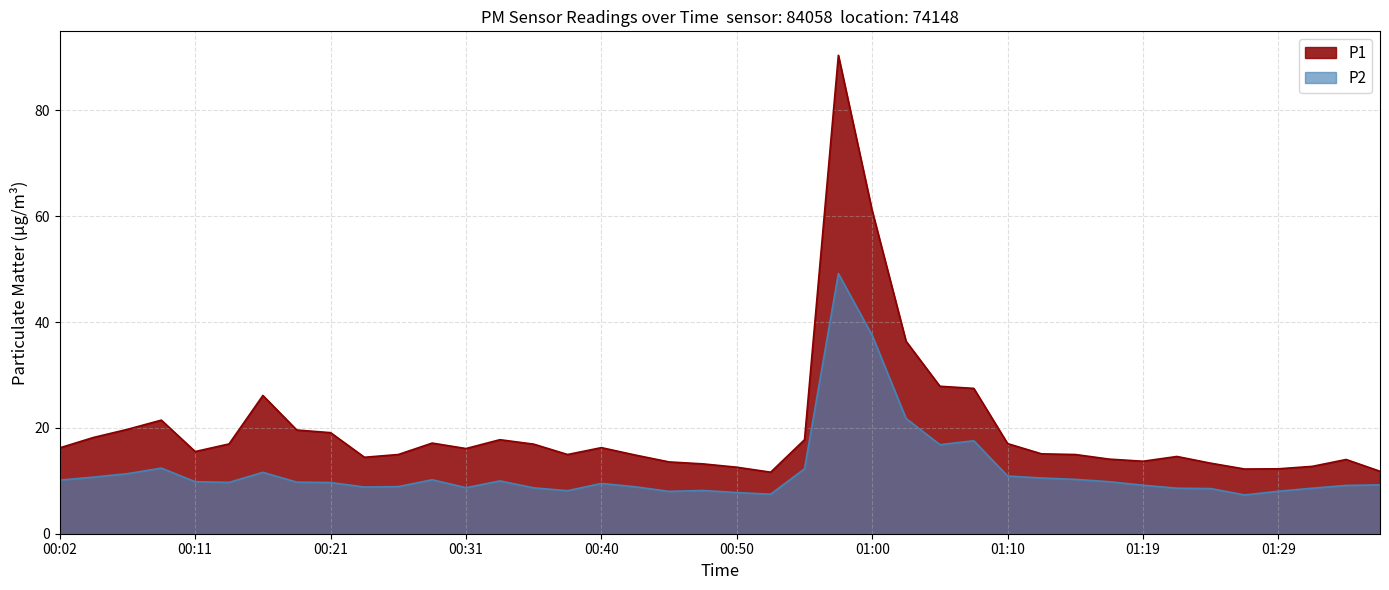

Where is the first local minimum for P2?

00:14